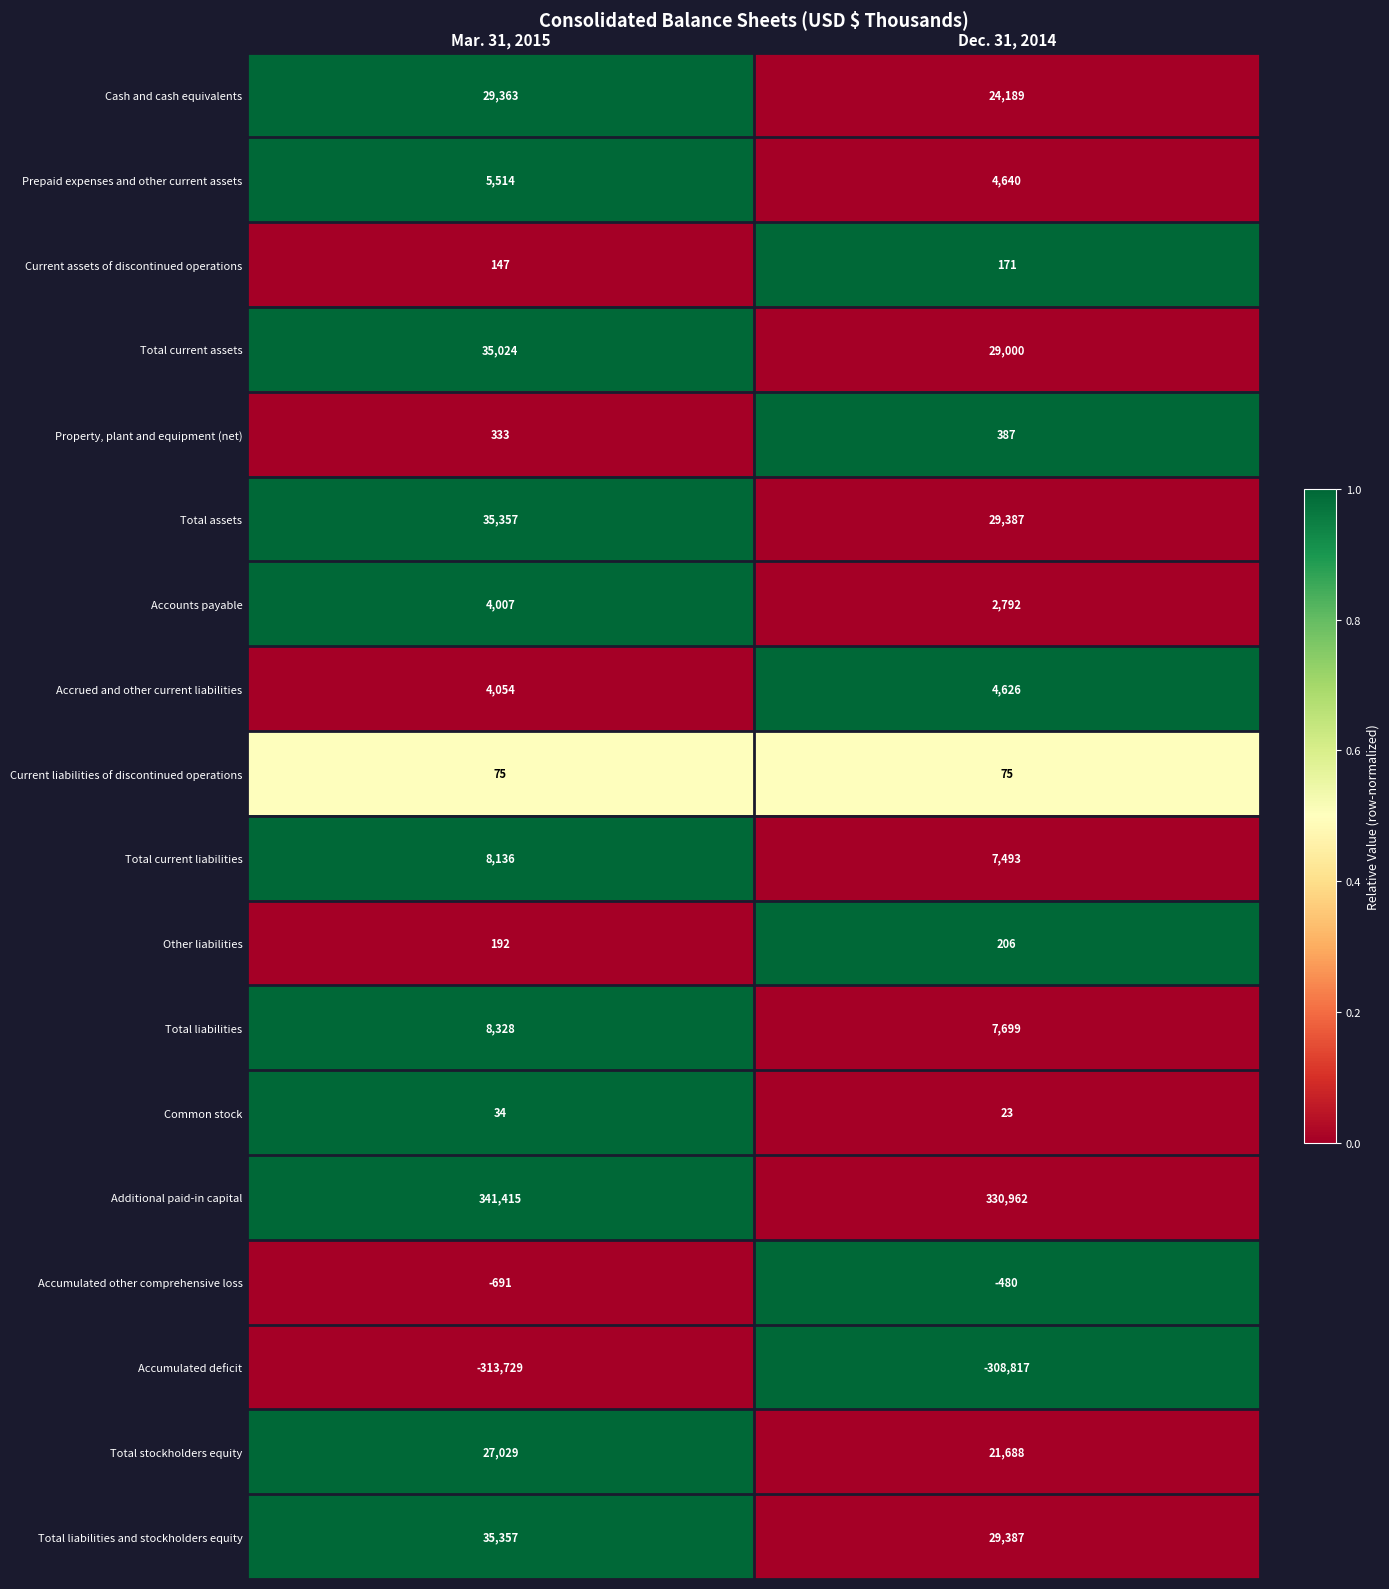

Which series has the largest range (max minus min)?

Additional paid-in capital